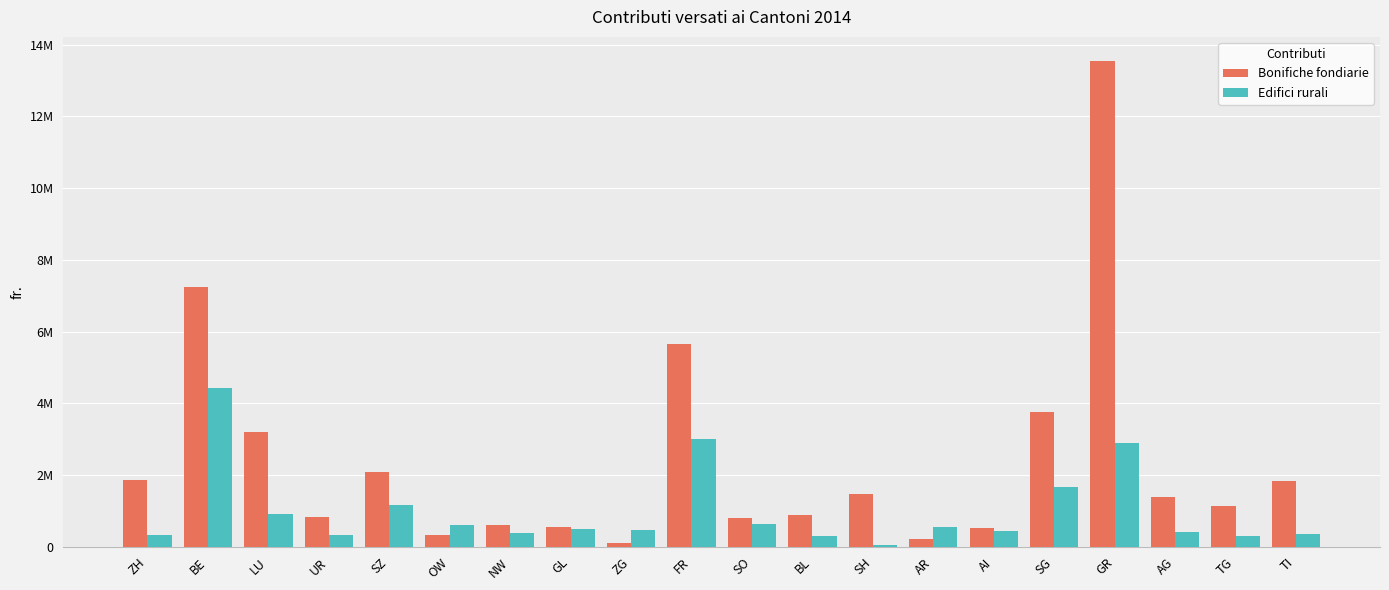

Which has a higher value, GL or AG?

AG